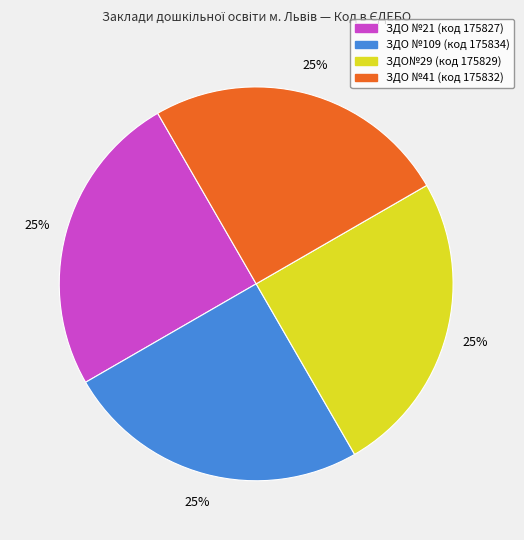

Is ЗДО №41 the majority of the pie?

No